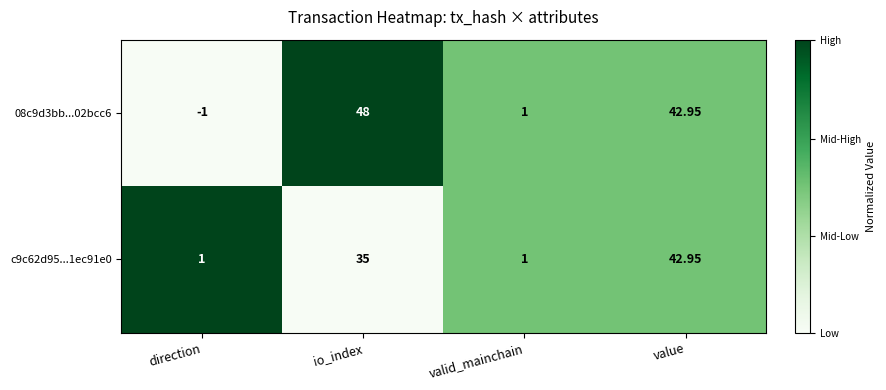

Which series has the largest range (max minus min)?

08c9d3bb...02bcc6